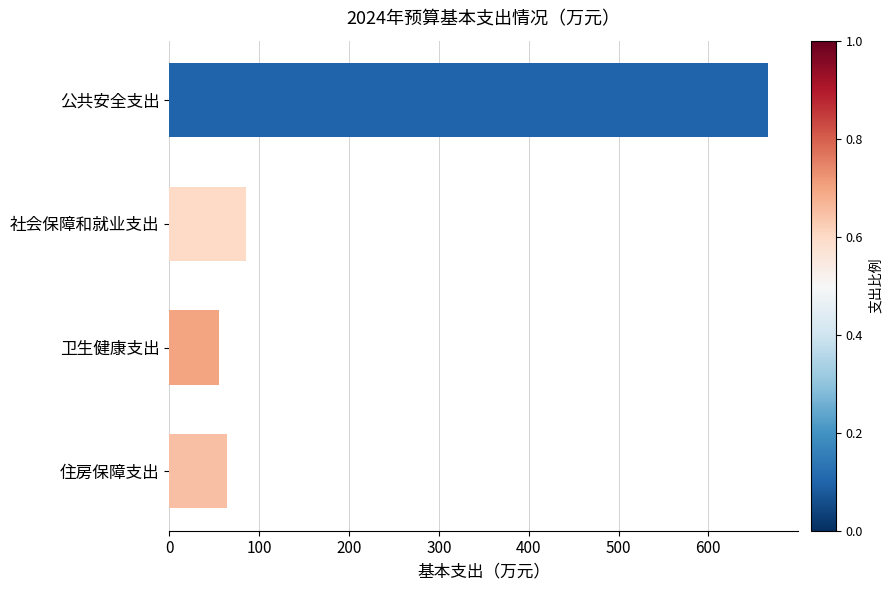

What is the average value?

218.0